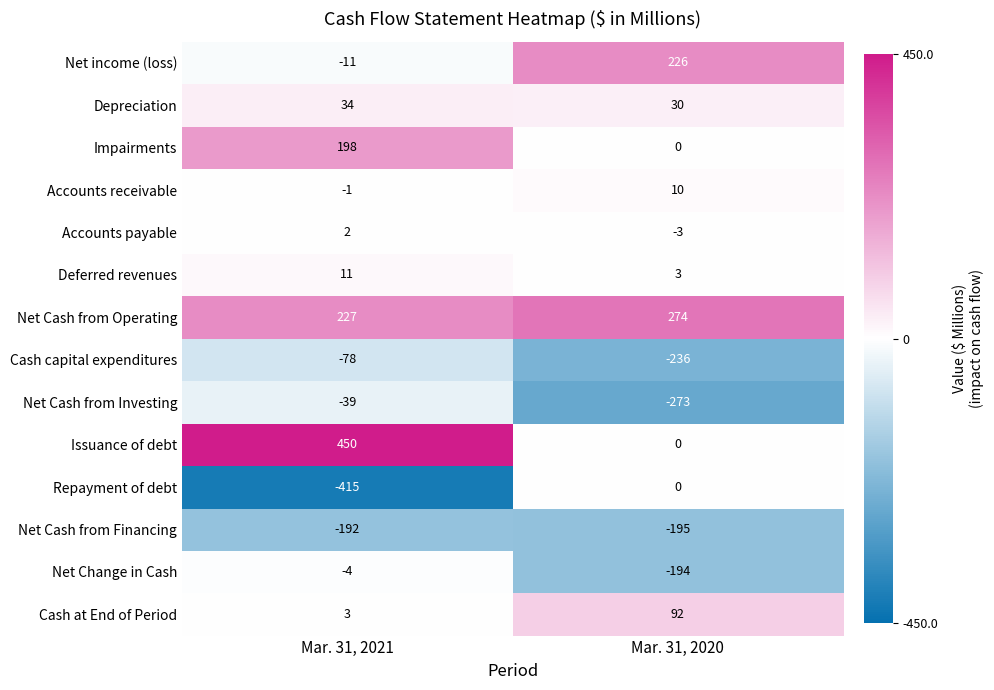

Which series has the largest total across all categories?

Net Cash from Operating